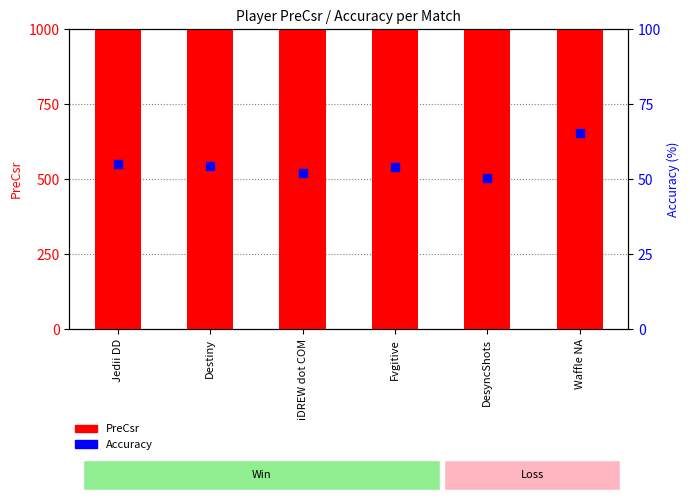

Which series has the largest Y range (max minus min)?

PreCsr